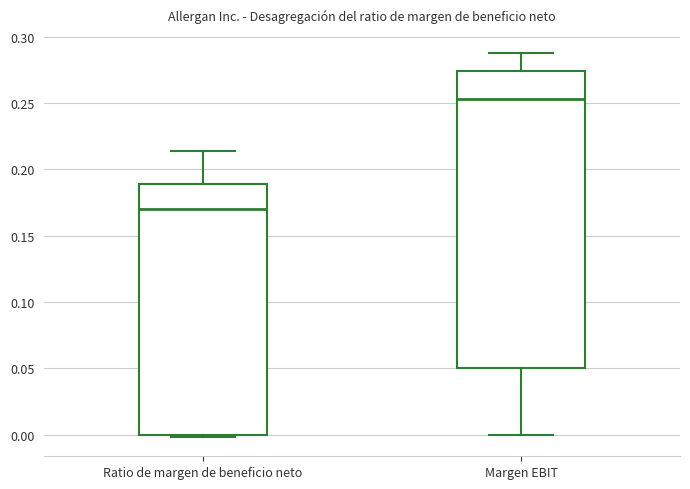

Where does the median line of the box for Margen EBIT sit on the y-axis? The values are not printed on the chart, so give them approximately, as read against the axis.

0.255